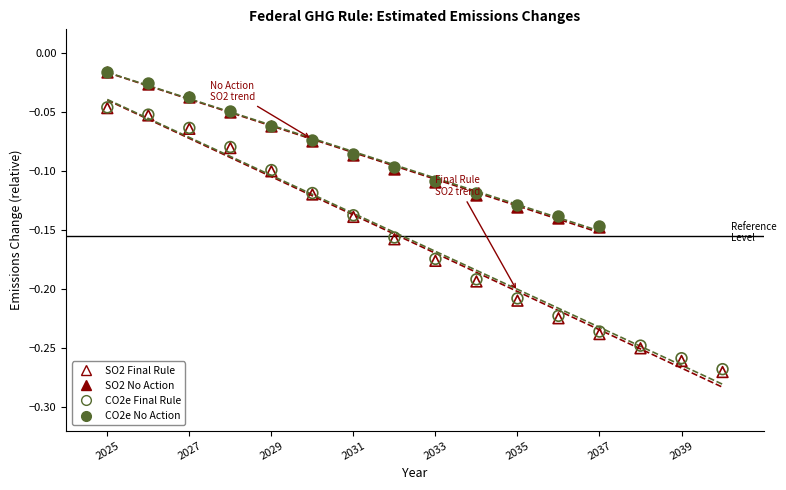

Which series has the largest Y range (max minus min)?

SO2 Final Rule